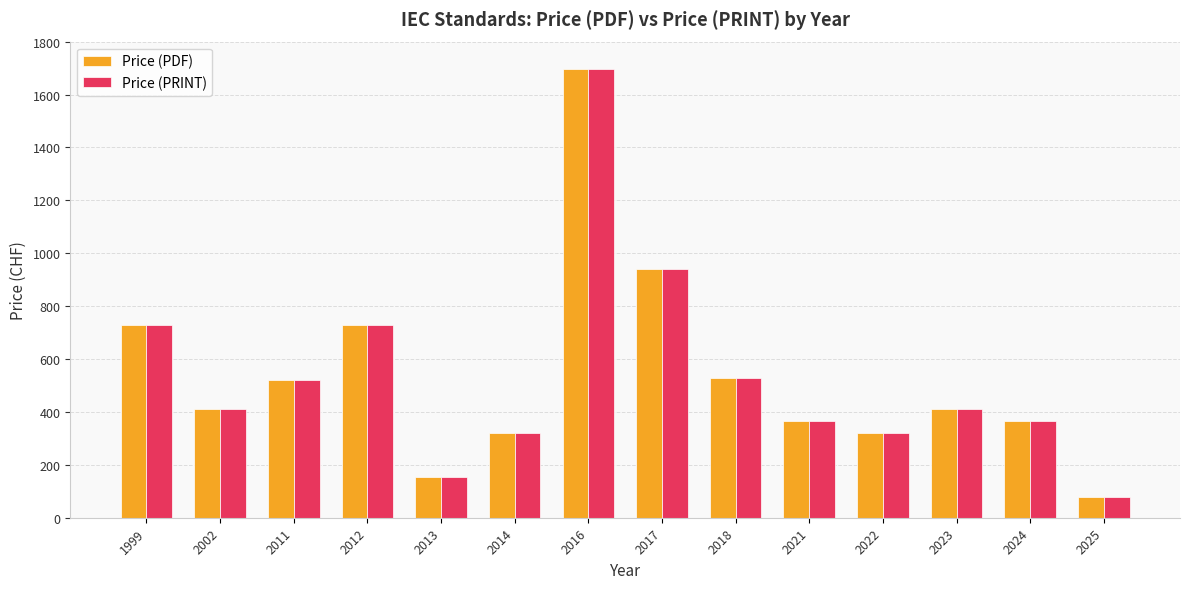

The value of Price (PRINT) at 2022 is 320. True or false?

True